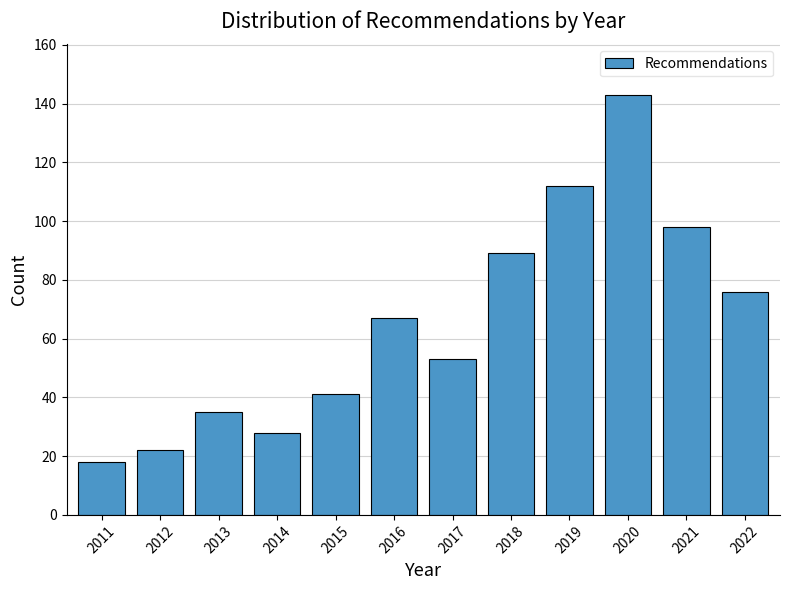

Reading left to right, what are all the values shown in this chart?

18	22	35	28	41	67	53	89	112	143	98	76